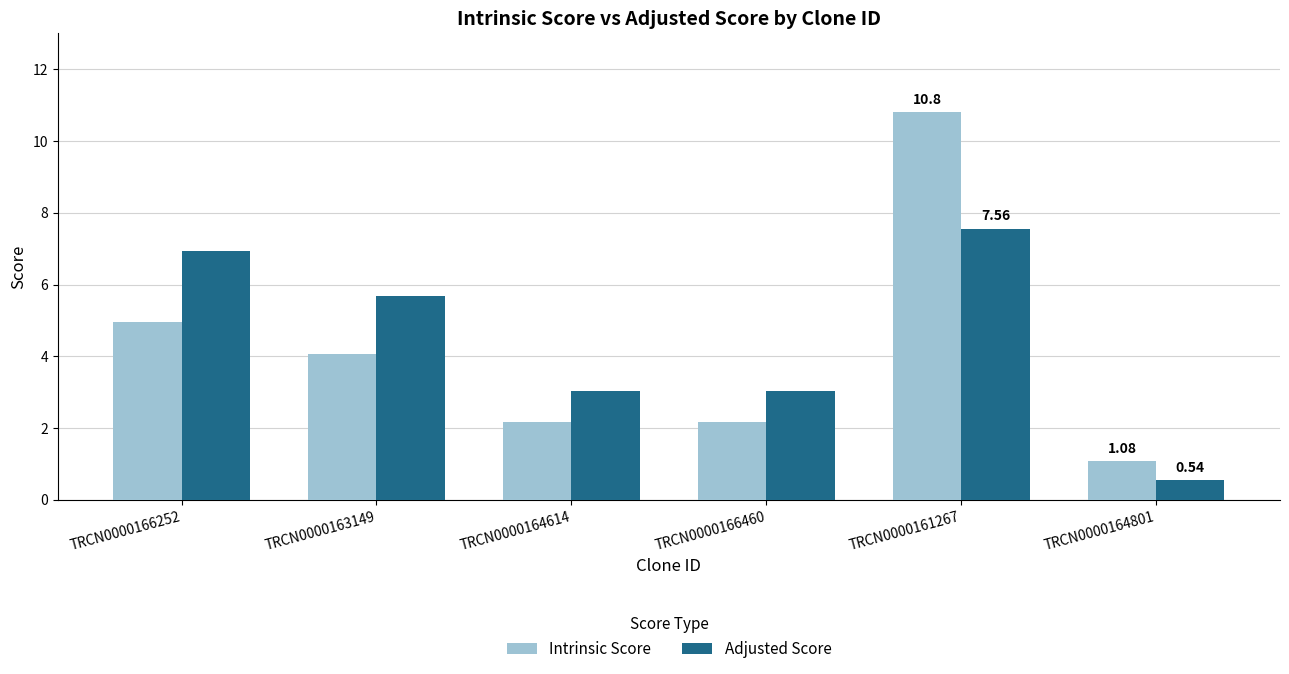

True or false: Intrinsic Score has a value of 5.0 at TRCN0000166252.

True